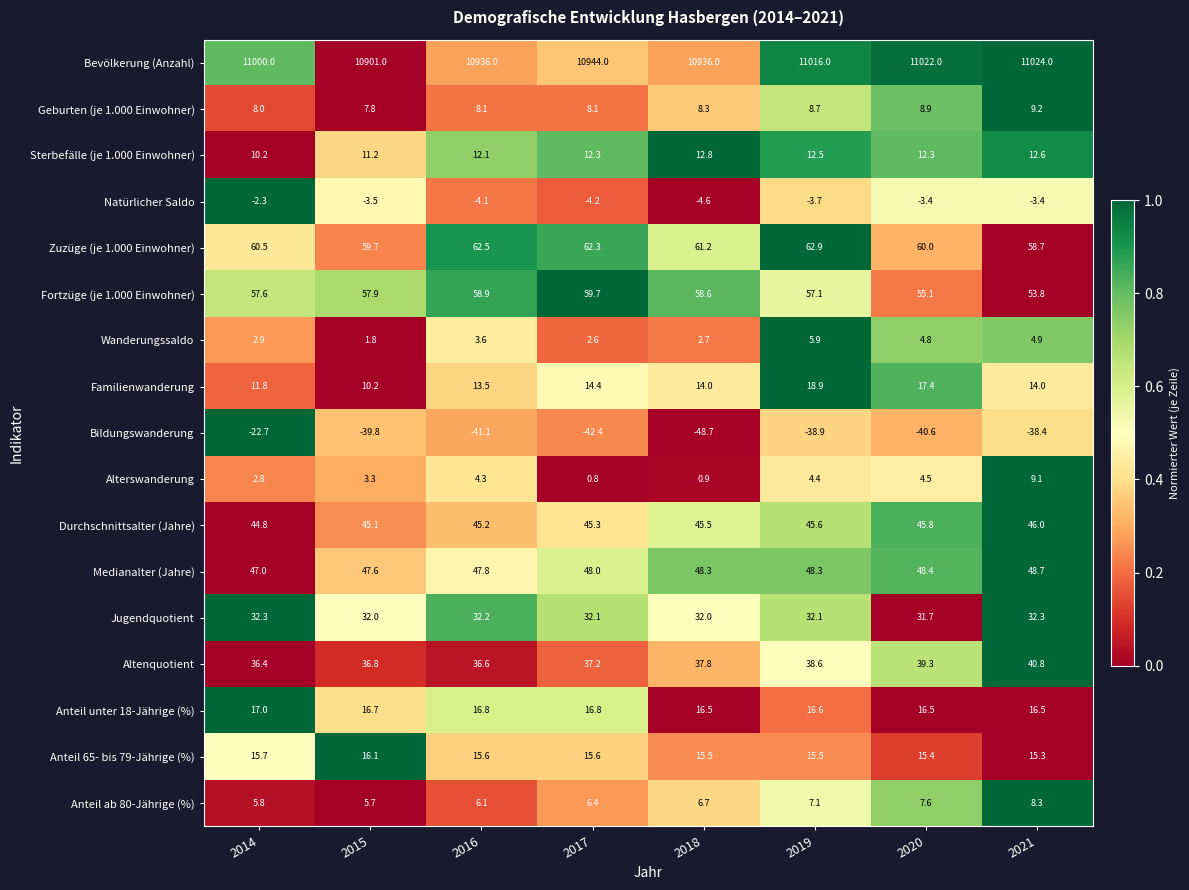

What is the sum of all Alterswanderung values?

30.1